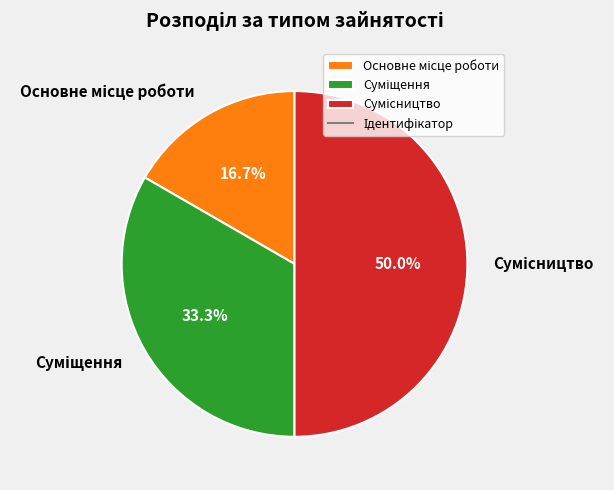

How many segments does this pie chart have?

3